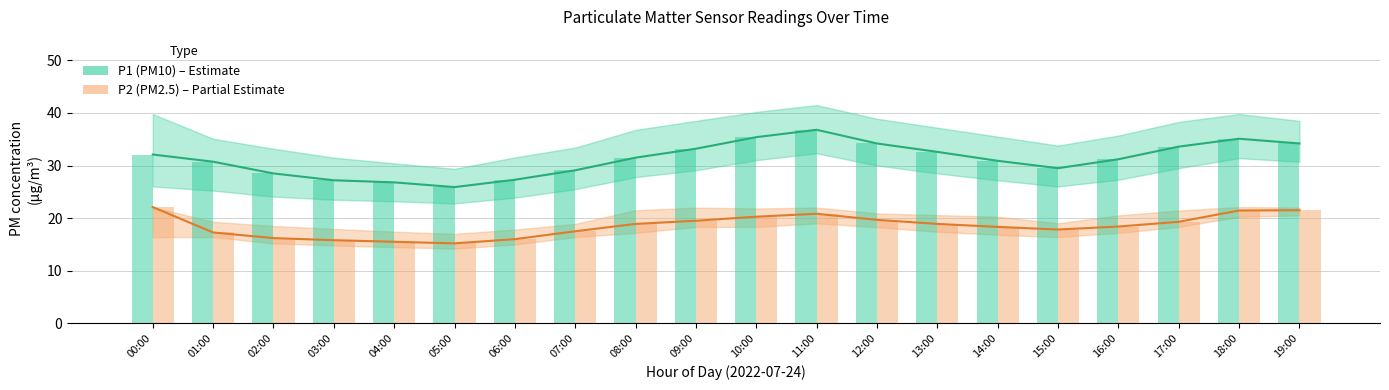

True or false: P1 bar has a value of 31.5 at 08:00.

True